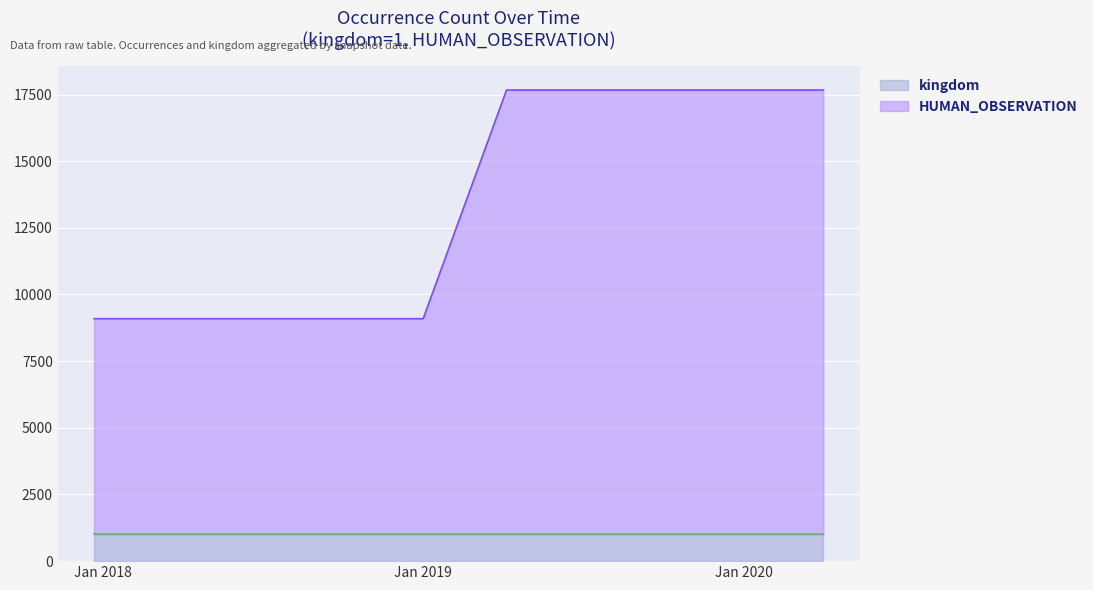

What is the maximum value shown in the chart?

17669